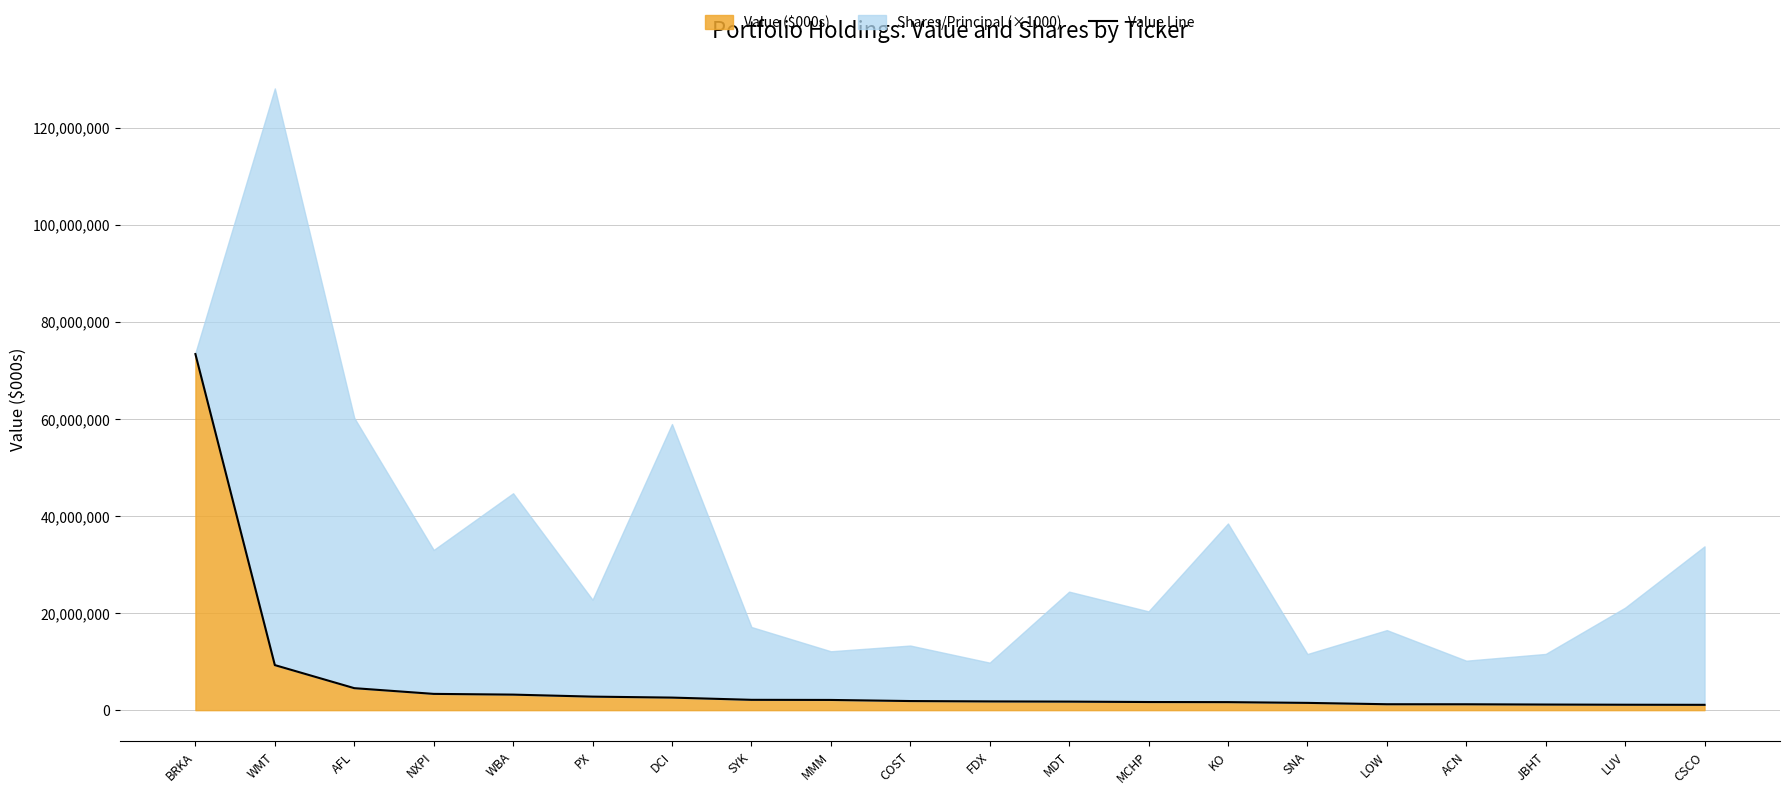

What is the label of the 10th point from the right?

FDX